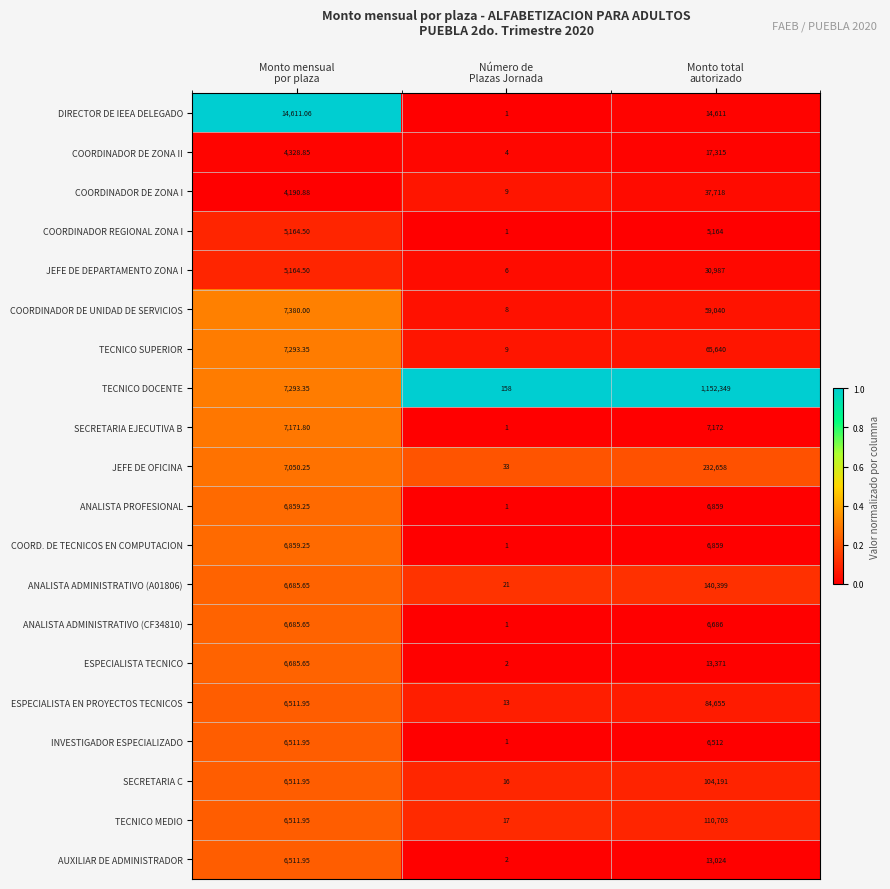

At which category is the sum across all series the highest?

Monto total
autorizado